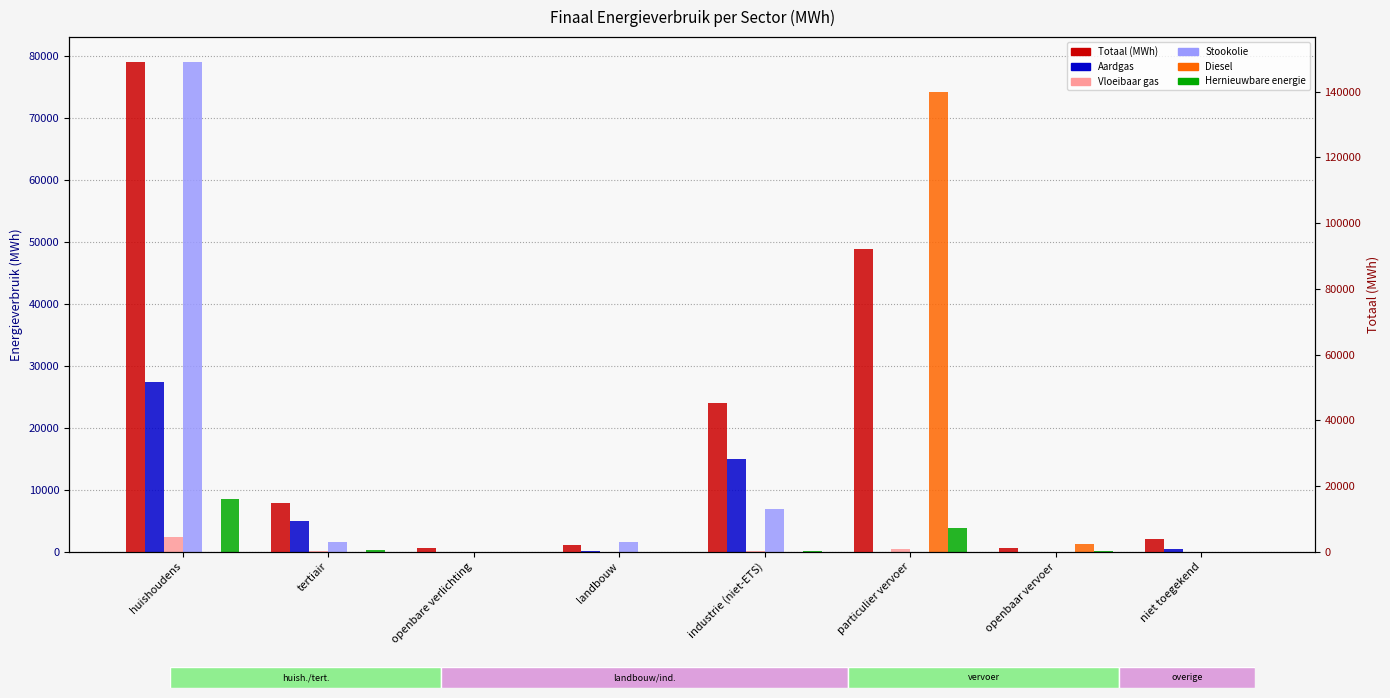

Which has a higher value, industrie (niet-ETS) or tertiair?

industrie (niet-ETS)